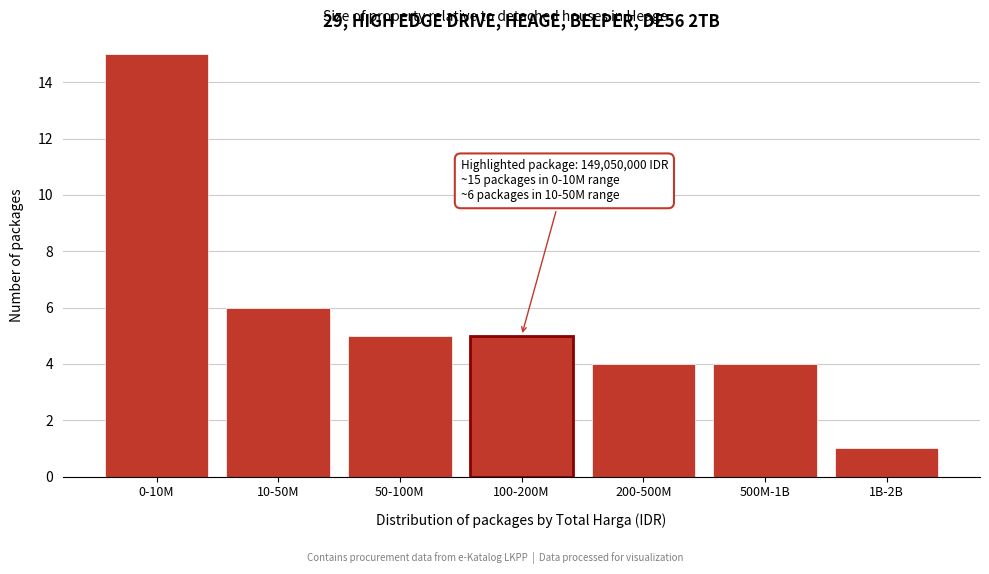

Reading left to right, transcribe all the data shown in this chart.

15	6	5	5	4	4	1